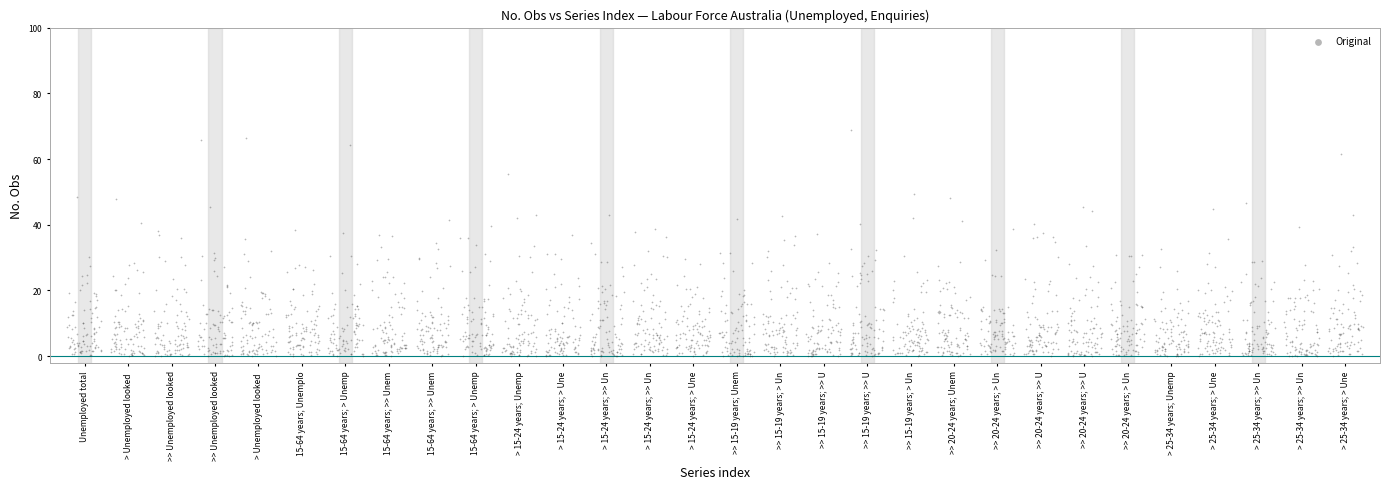

What is the range of X values (max minus min)?

29.8